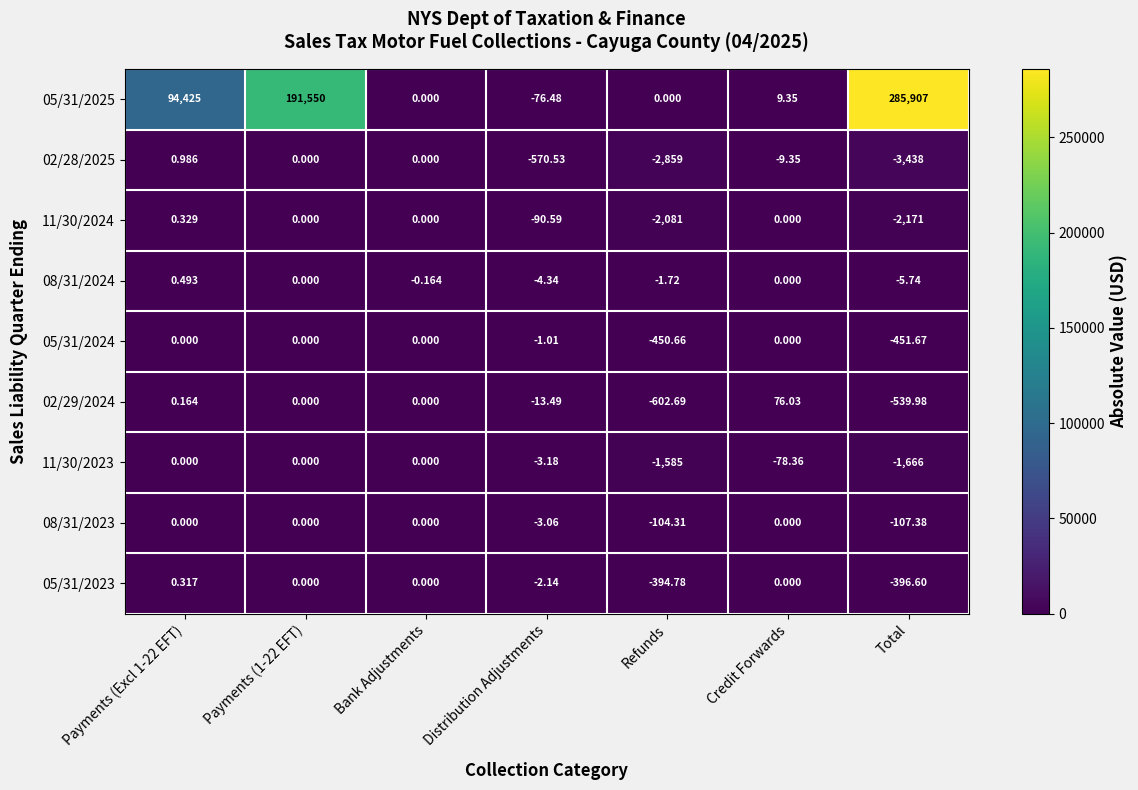

At which category is the sum across all series the highest?

Total